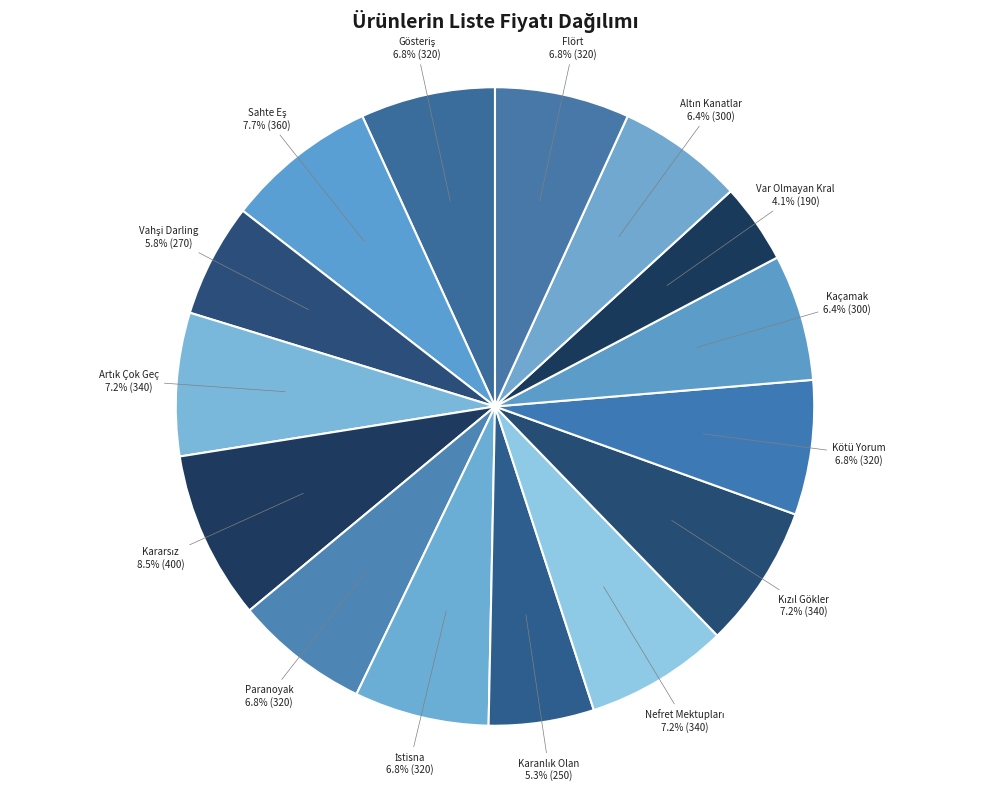

Is there a majority slice in this chart?

No